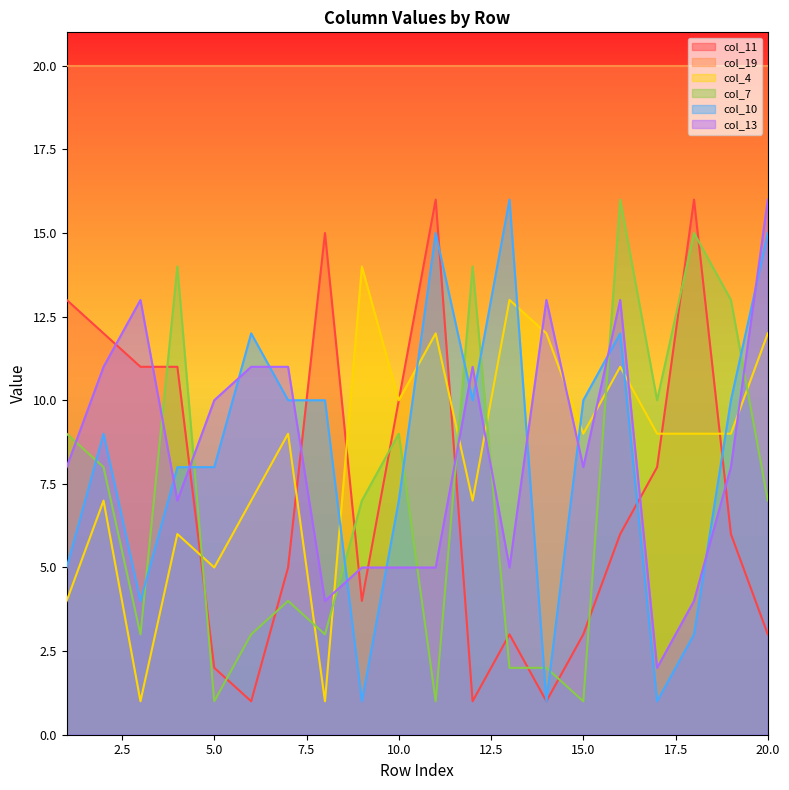

Reading left to right, extract all data points from this chart.

col_11: 1=13	2=12	3=11	4=11	5=2	6=1	7=5	8=15	9=4	10=10	11=16	12=1	13=3	14=1	15=3	16=6	17=8	18=16	19=6	20=3
col_4: 1=4	2=7	3=1	4=6	5=5	6=7	7=9	8=1	9=14	10=10	11=12	12=7	13=13	14=12	15=9	16=11	17=9	18=9	19=9	20=12
col_7: 1=9	2=8	3=3	4=14	5=1	6=3	7=4	8=3	9=7	10=9	11=1	12=14	13=2	14=2	15=1	16=16	17=10	18=15	19=13	20=7
col_10: 1=5	2=9	3=4	4=8	5=8	6=12	7=10	8=10	9=1	10=7	11=15	12=10	13=16	14=1	15=10	16=12	17=1	18=3	19=10	20=15
col_13: 1=8	2=11	3=13	4=7	5=10	6=11	7=11	8=4	9=5	10=5	11=5	12=11	13=5	14=13	15=8	16=13	17=2	18=4	19=8	20=16